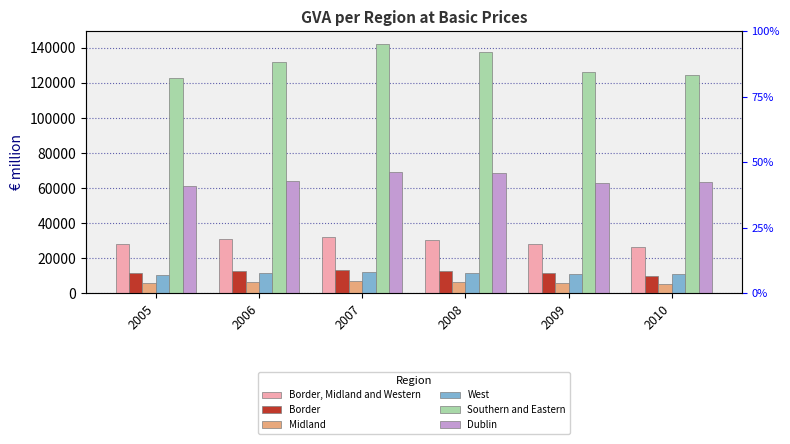

What are all the series names shown in the legend?

Border, Midland and Western, Border, Midland, West, Southern and Eastern, Dublin